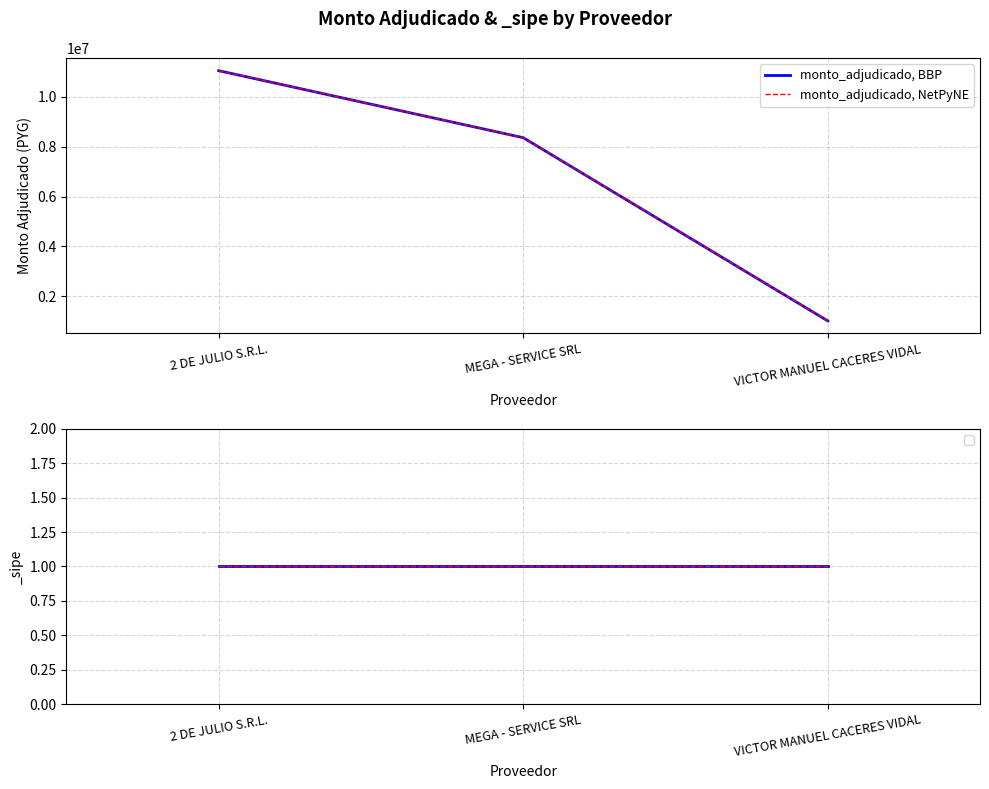

At which label does monto_adjudicado, BBP reach its minimum?

VICTOR MANUEL CACERES VIDAL